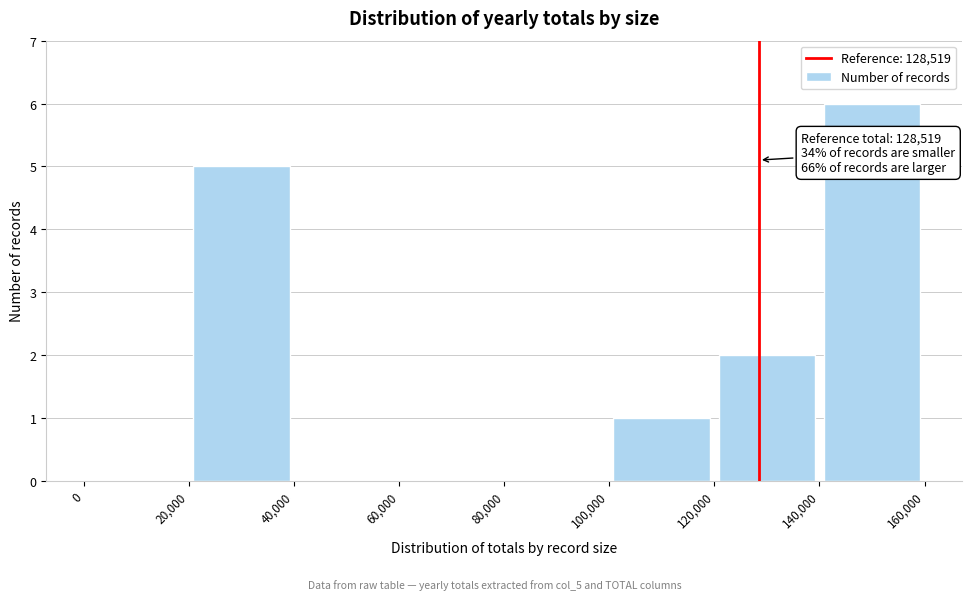

Over which range of the x-axis is the bar tallest?

140,000 to 160,000